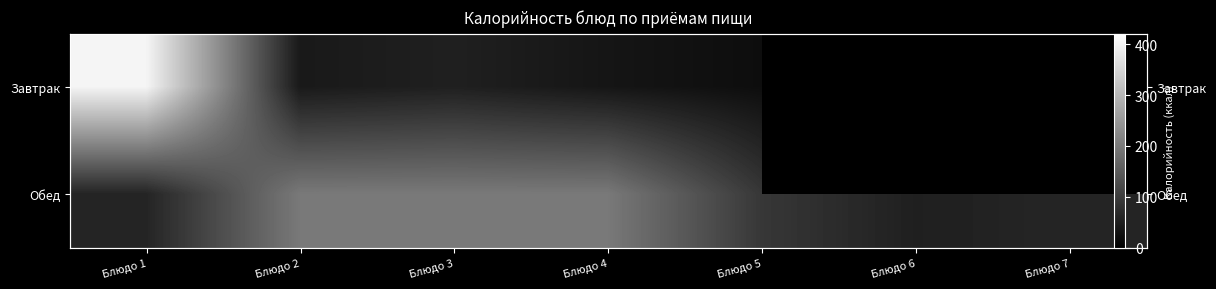

Rank the series at Блюдо 1 from highest to lowest value.

Завтрак, Обед